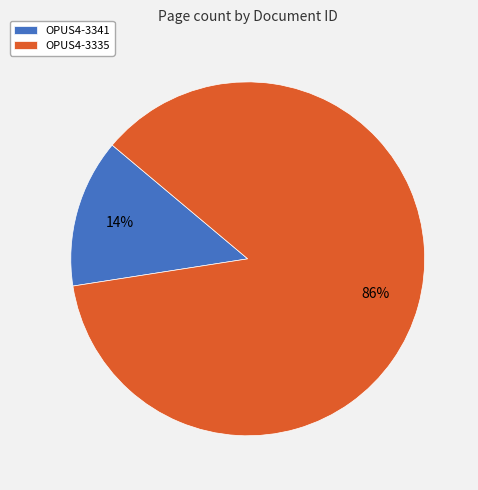

Which category has the biggest portion of the pie?

OPUS4-3335